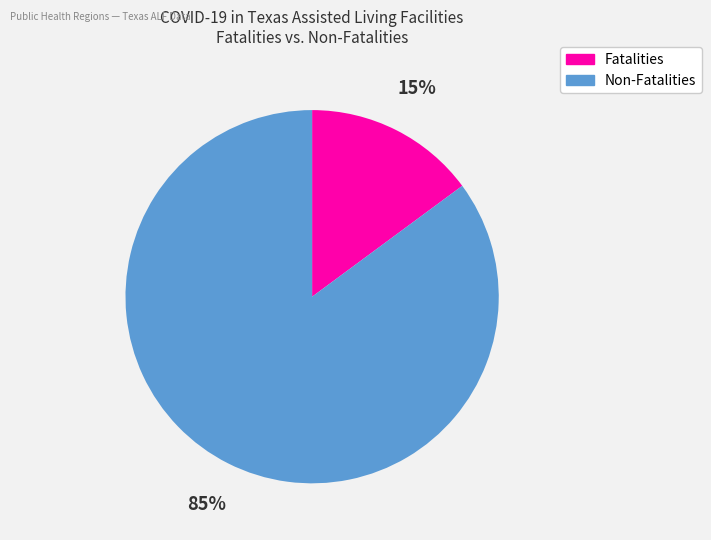

To the nearest percent, what is the difference between the largest and smallest slice percentages?

70%